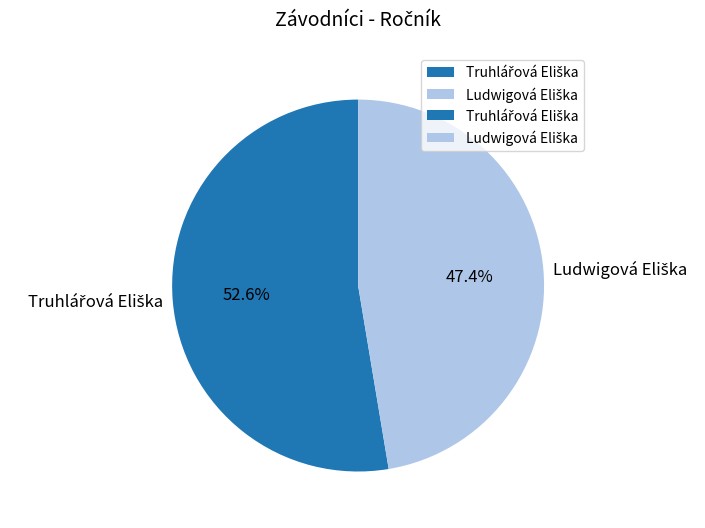

Is there any slice that represents more than half of the pie?

Yes